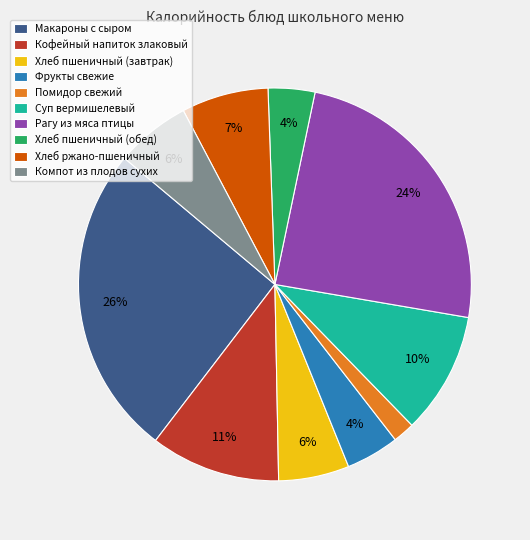

Which has a higher value, Хлеб пшеничный (обед) or Суп вермишелевый?

Суп вермишелевый